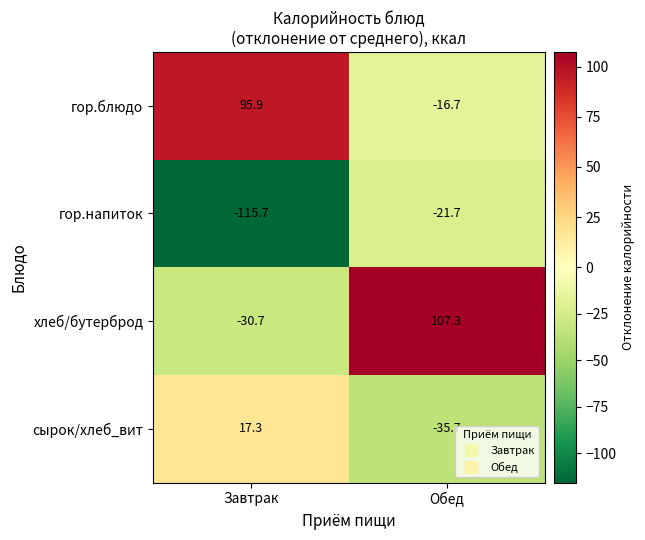

Reading left to right, transcribe all the data shown in this chart.

гор.блюдо: Завтрак=95.9	Обед=-16.7
гор.напиток: Завтрак=-115.7	Обед=-21.7
хлеб/бутерброд: Завтрак=-30.7	Обед=107.3
сырок/хлеб_вит: Завтрак=17.3	Обед=-35.7